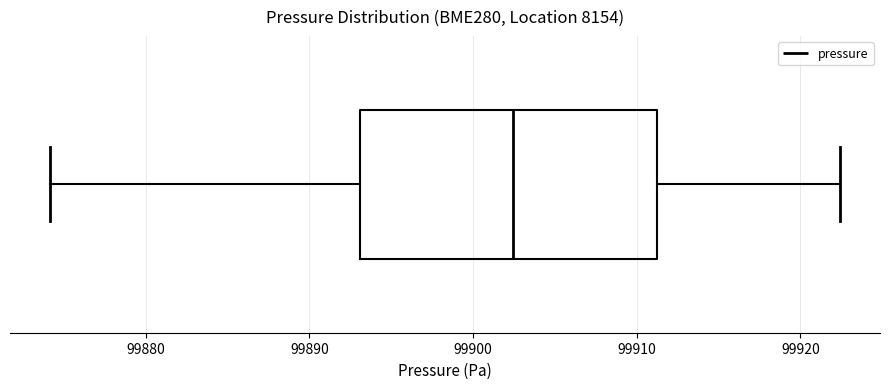

Where does the right whisker of the box end on the x-axis? The values are not printed on the chart, so give them approximately, as read against the axis.

99922